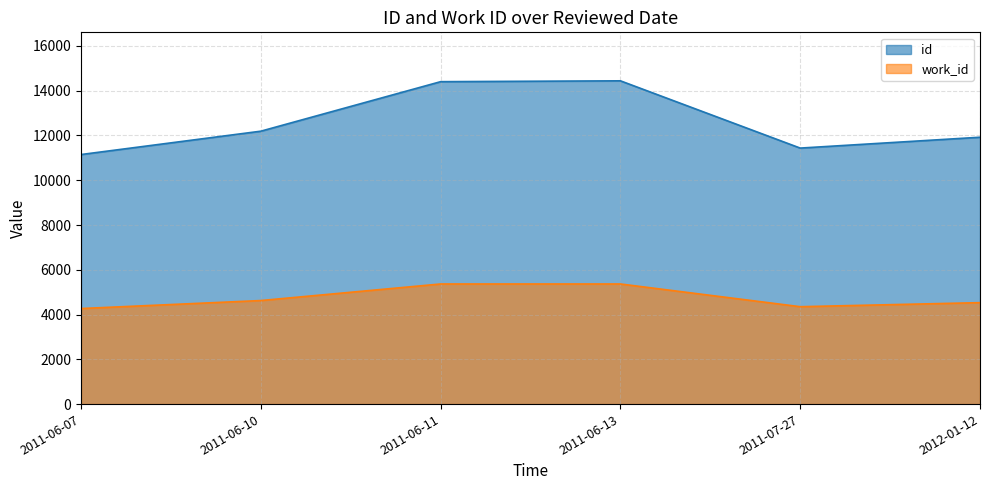

Is the value of id at 2011-06-13 greater than the value of work_id at 2011-07-27?

Yes